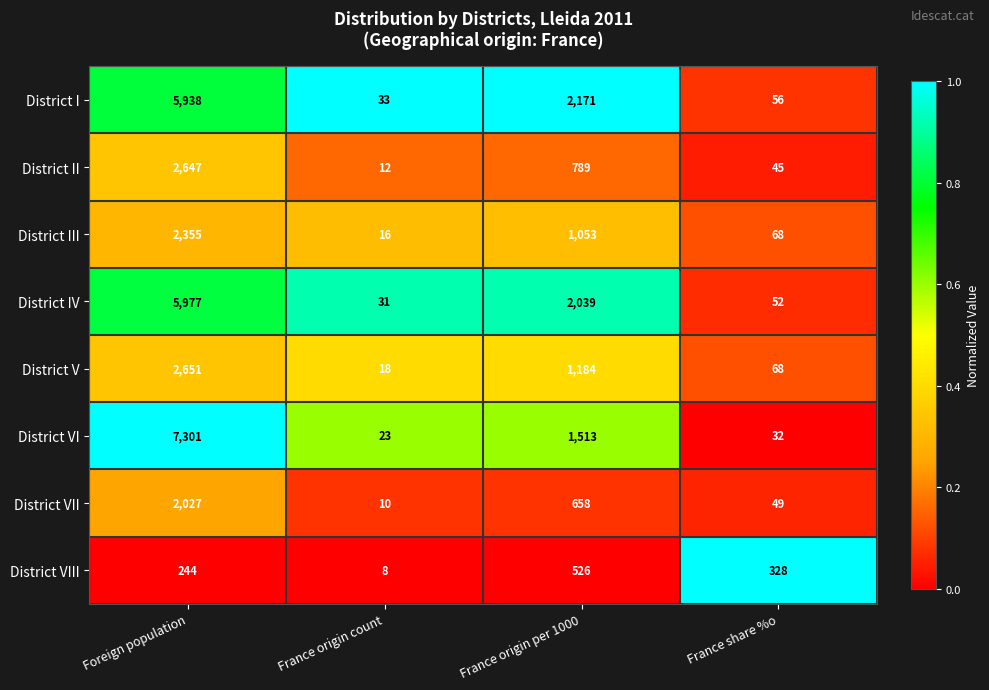

Which series has the largest total across all categories?

District VI